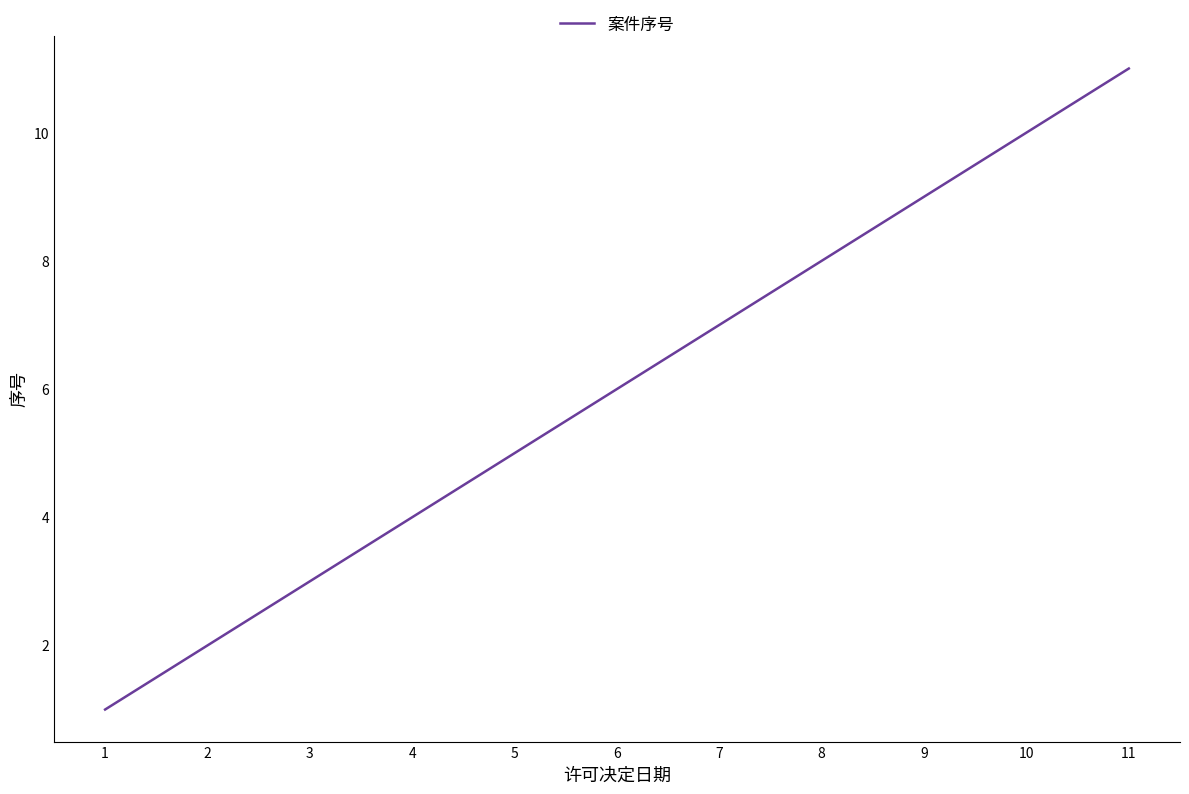

What is the difference between the values at 3 and 10?

7